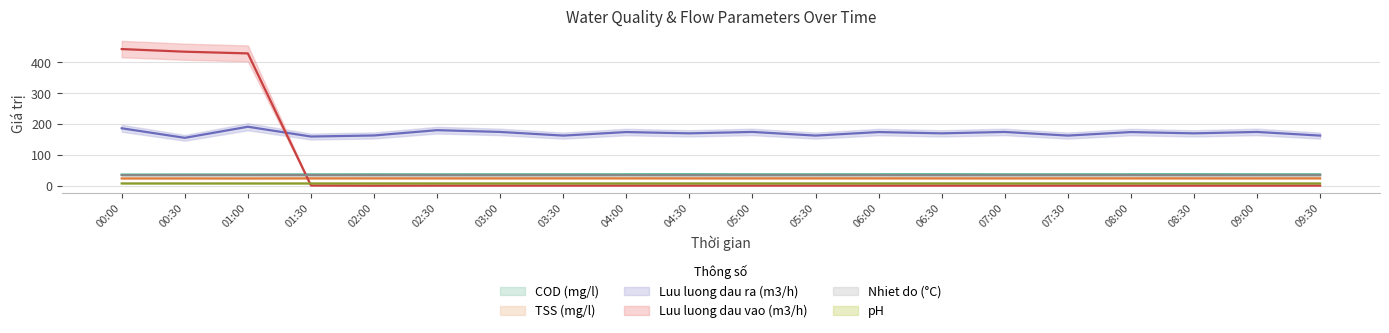

Which series has the largest total across all categories?

Luu luong dau ra (m3/h)